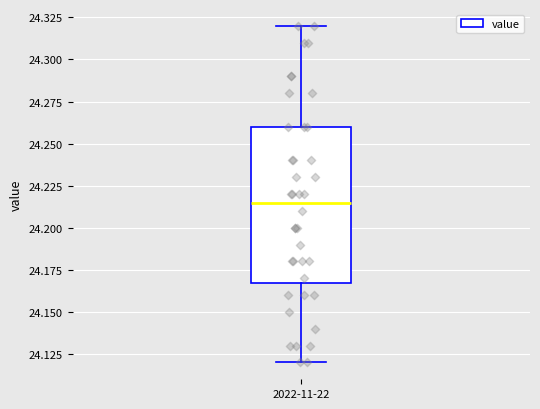

Where does the upper whisker of the box for 2022-11-22 end on the y-axis? The values are not printed on the chart, so give them approximately, as read against the axis.

24.320